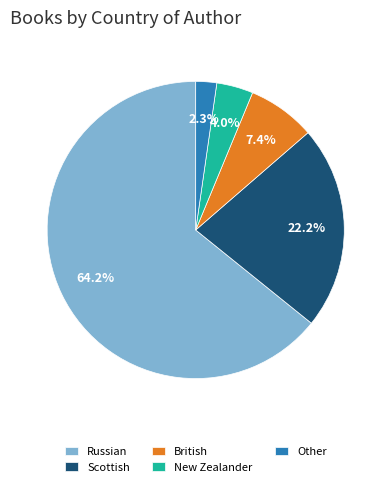

Is the sum of Russian and Other greater than half?

Yes